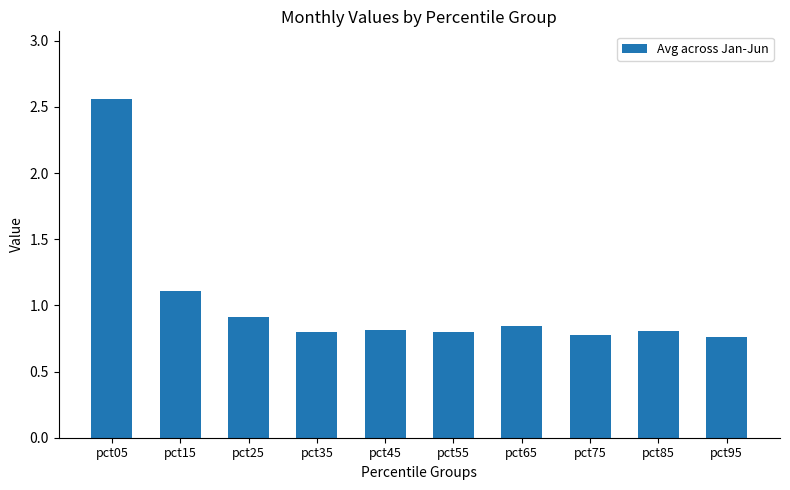

Which label corresponds to the largest value in the chart?

pct05